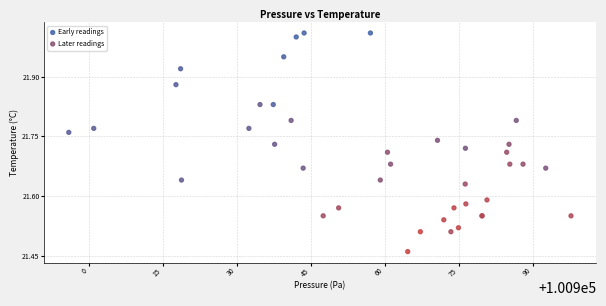

Which series has the largest Y range (max minus min)?

Early readings